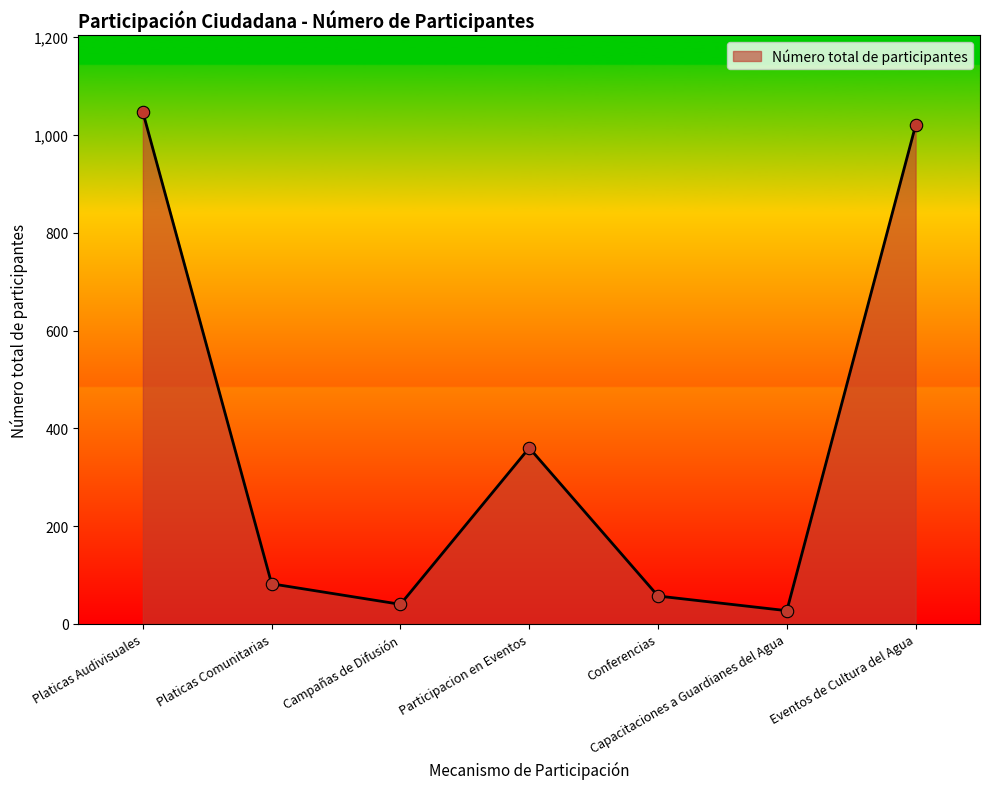

Between Eventos de Cultura del Agua and Conferencias, which is larger?

Eventos de Cultura del Agua